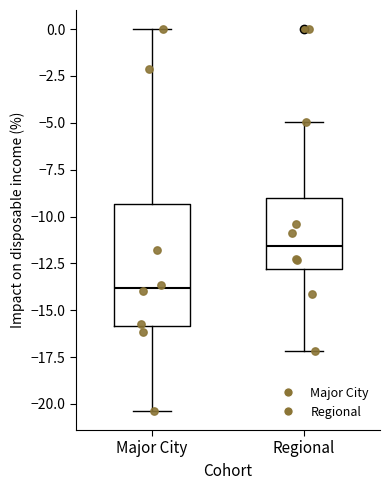

Reading left to right, transcribe this box plot: for each box, give where its median line is, the range the box spans, and where its two whiskers end, as read against the y-axis. The values are not printed on the chart, so give them approximately, as read against the axis.

Major City: median -14.0, box -16.0 to -9.5, whiskers -20.5 to 0.0
Regional: median -11.5, box -13.0 to -9.0, whiskers -17.0 to -5.0